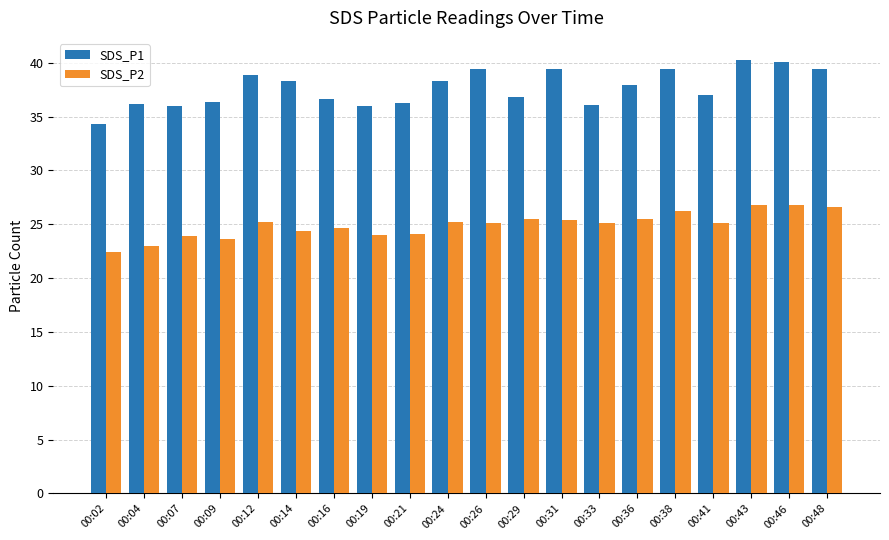

At which label does SDS_P1 reach its minimum?

00:02